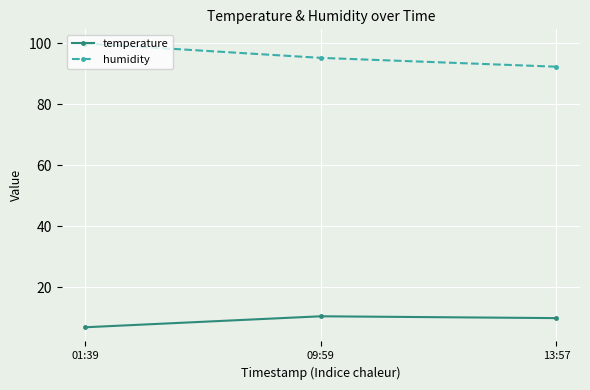

At how many categories does at least one series exceed 80?

3